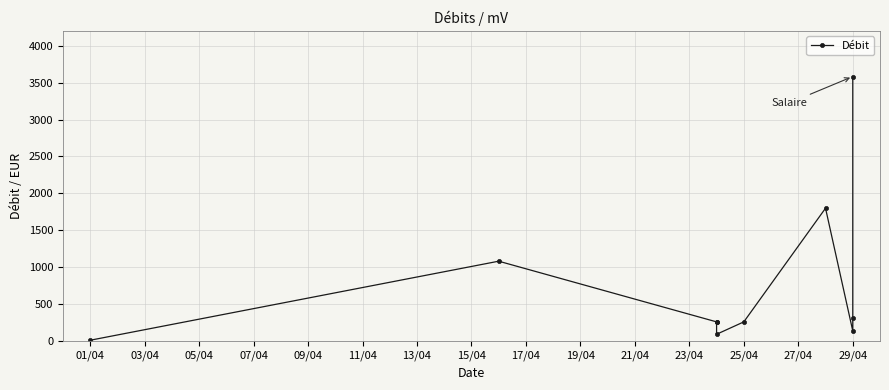

What is the value of the 1st point from the left?

13.2